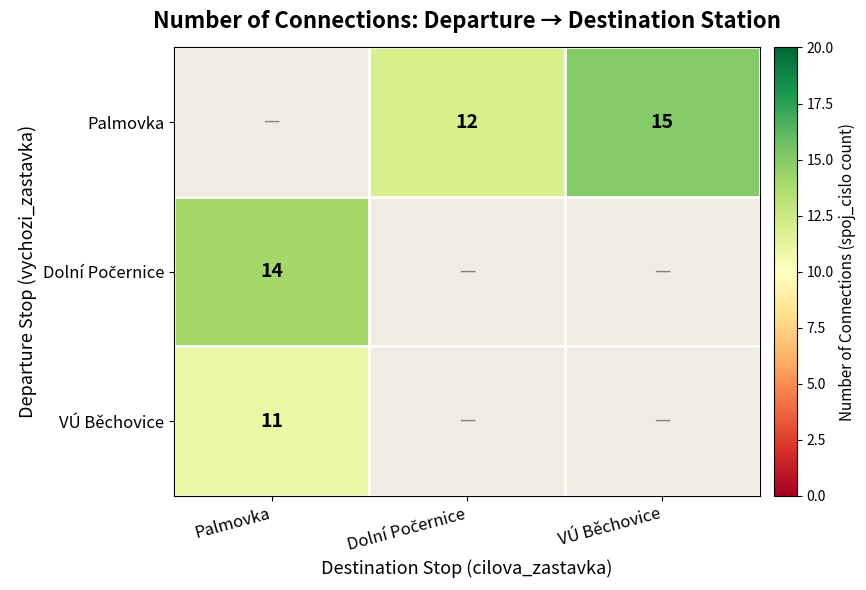

Which category has the highest value across all series?

VÚ Běchovice